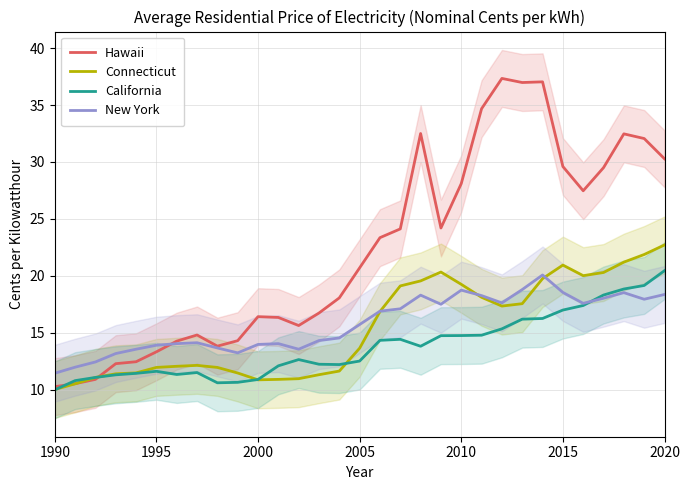

The New York series shows 18.7 at 2010. True or false?

True